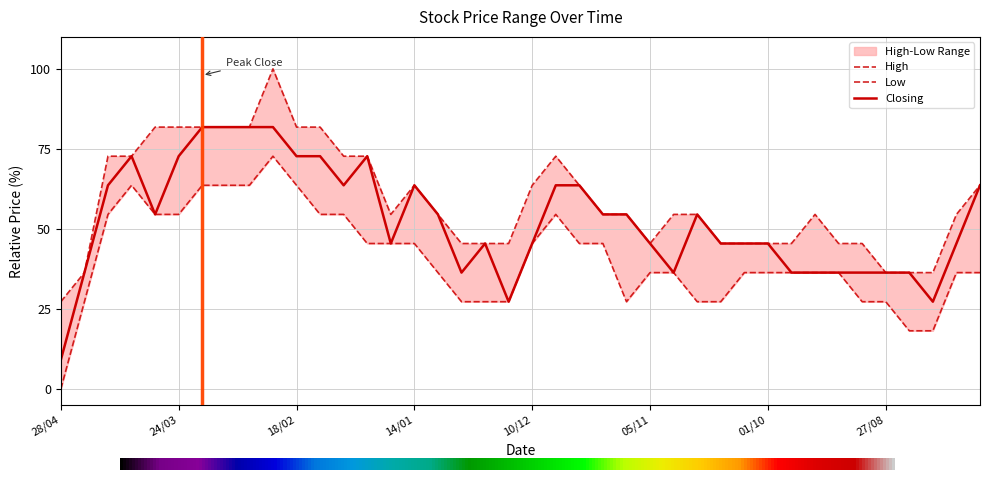

True or false: Closing and High cross at least once.

False